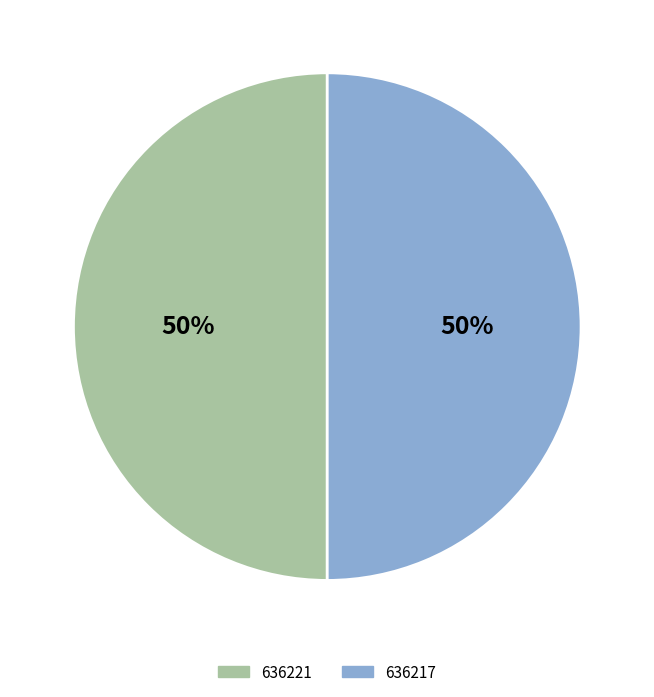

Is it true that 636221 is 63% of the pie?

False